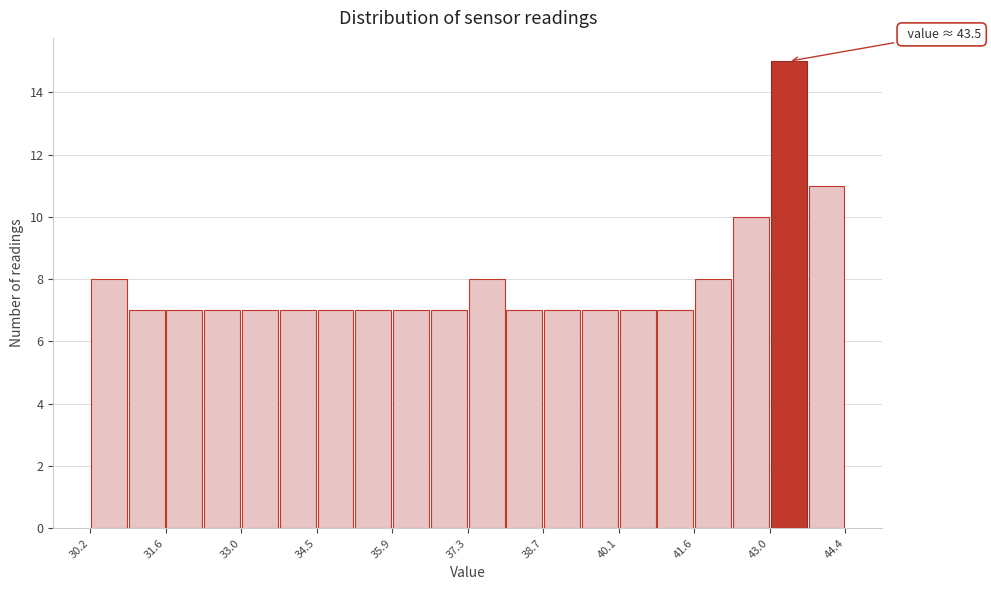

Around what value on the x-axis is the tallest bar? Give the approximate position of its centre, as read against the axis.

43.4